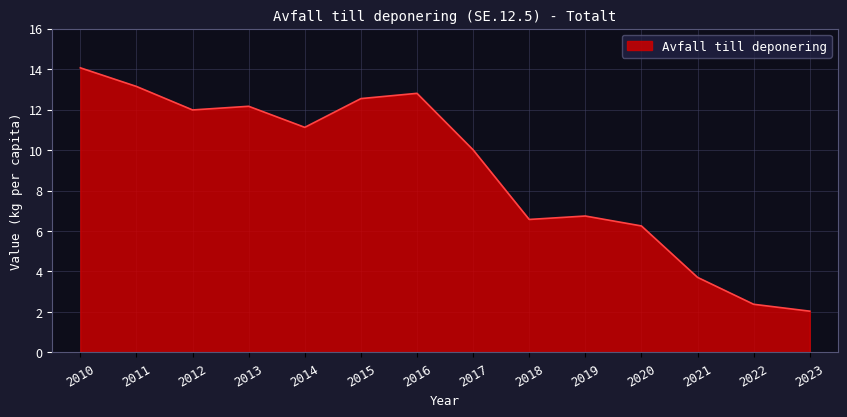

Where is the data nearest to the value 8?

2019